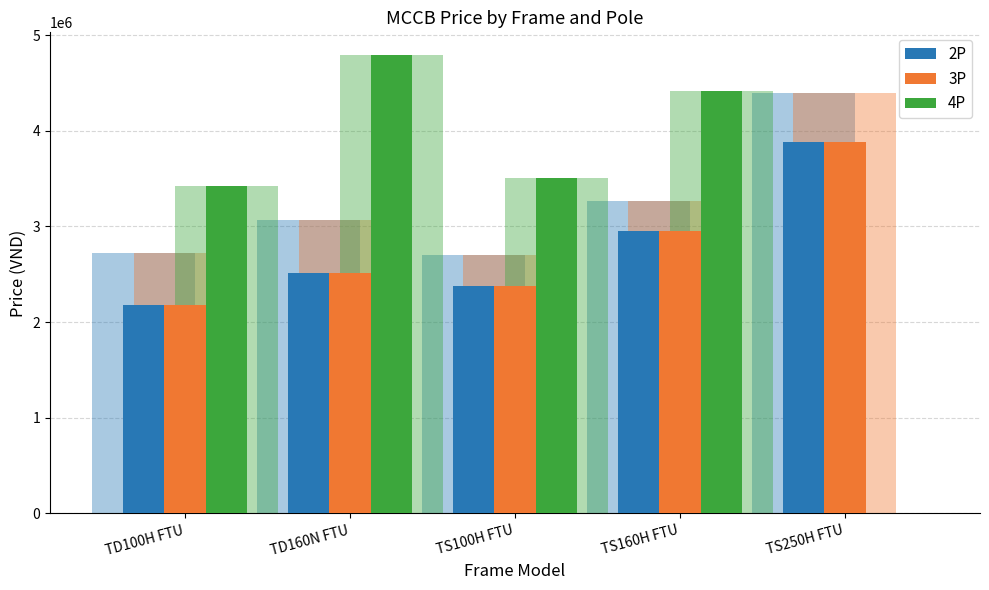

What is the value of the 3P bar at the 1st from the left?

2180000